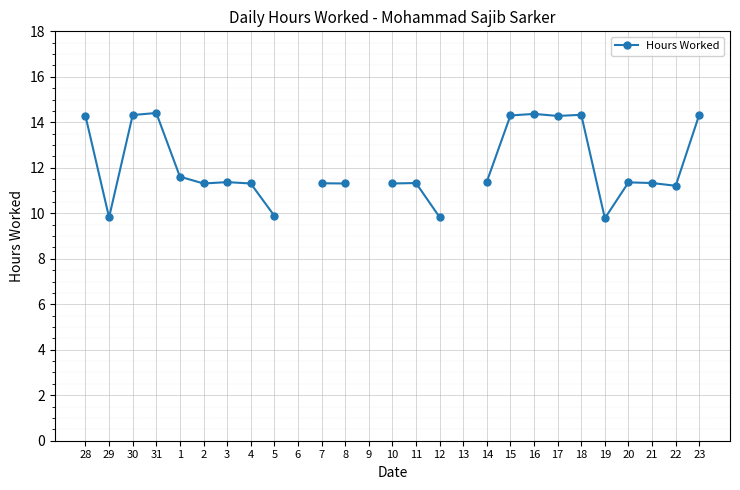

Rank the categories by value from lowest to highest.

19, 29, 12, 5, 22, 2, 4, 8, 10, 7, 11, 21, 20, 3, 14, 1, 28, 17, 15, 30, 18, 31, 6, 9, 13, 23, 16